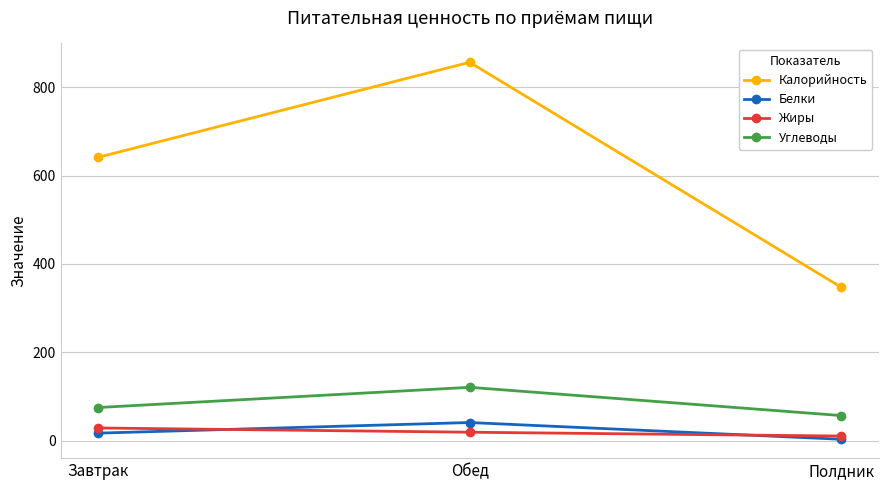

What position from the right is Полдник?

1